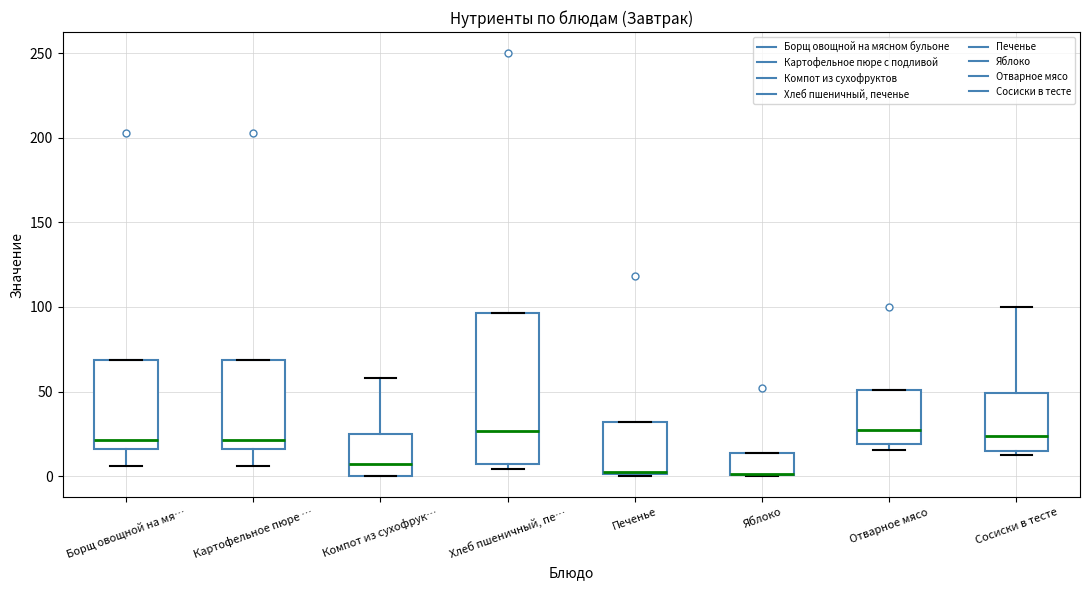

Reading left to right, transcribe this box plot: for each box, give where its median line is, the range the box spans, and where its two whiskers end, as read against the y-axis. The values are not printed on the chart, so give them approximately, as read against the axis.

Борщ овощной на мя…: median 20, box 15 to 70, whiskers 5 to 70
Картофельное пюре …: median 20, box 15 to 70, whiskers 5 to 70
Компот из сухофрук…: median 5, box 0 to 25, whiskers 0 to 60
Хлеб пшеничный, пе…: median 25, box 5 to 95, whiskers 5 (just below the box's lower edge) to 95
Печенье: median 0, box 0 to 30, whiskers 0 to 30
Яблоко: median 0 (drawn on the box's lower edge), box 0 to 15, whiskers 0 to 15
Отварное мясо: median 25, box 20 to 50, whiskers 15 to 50
Сосиски в тесте: median 25, box 15 to 50, whiskers 10 to 100